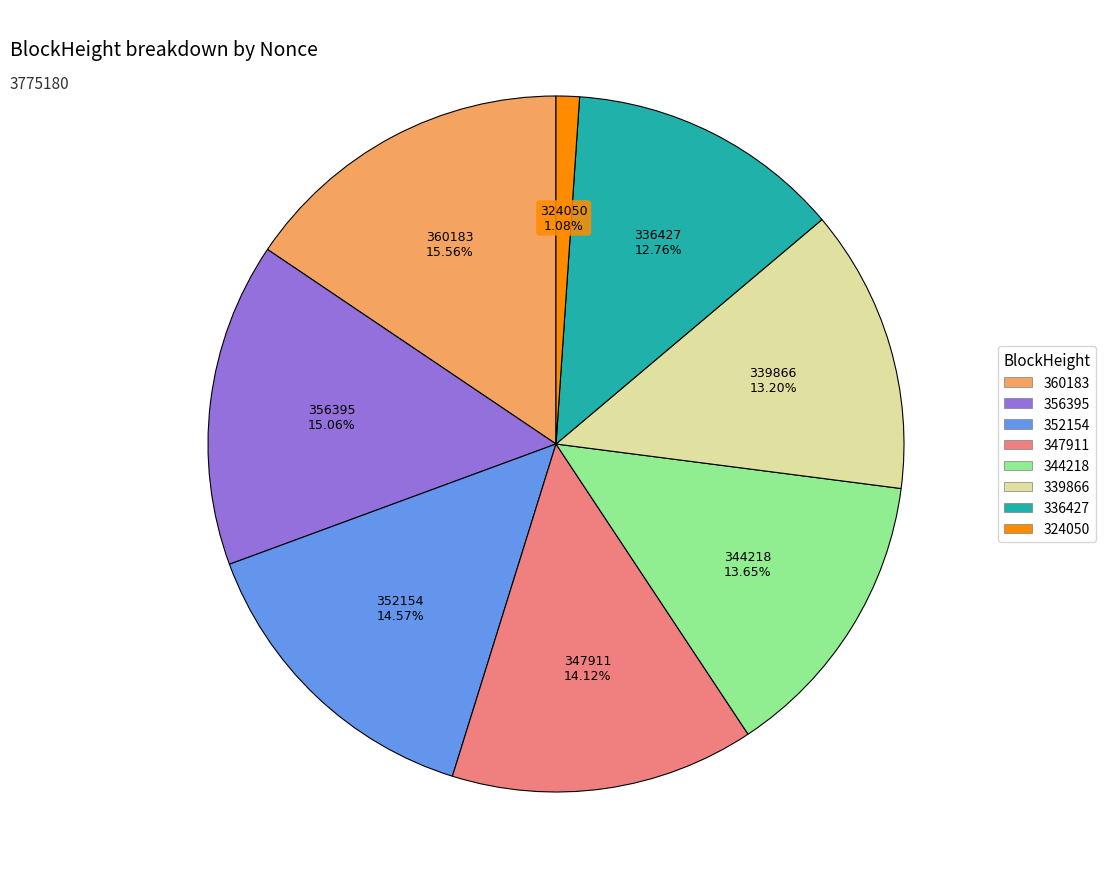

To the nearest percent, what is the difference between the 324050 and 339866 slice percentages?

12%